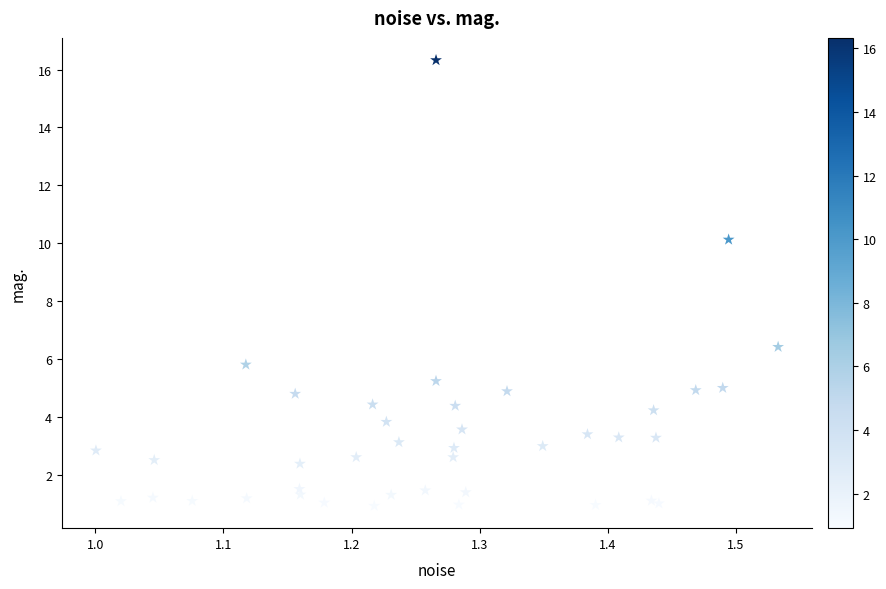

What Y value in the scatter plot is closest to 8?

6.4